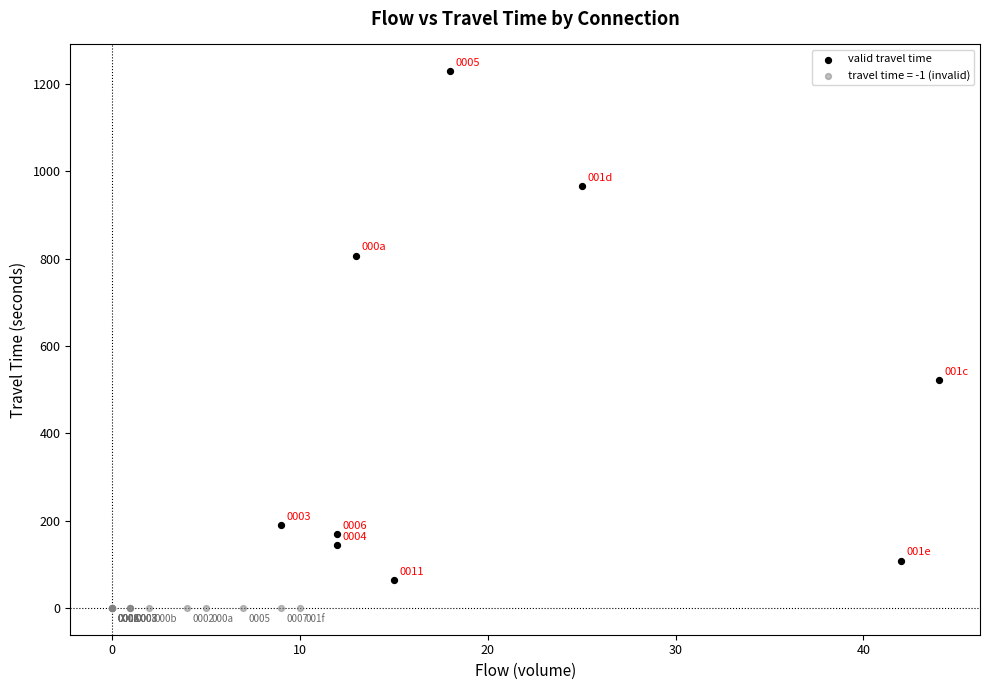

Which series reaches the maximum Y coordinate?

valid travel time